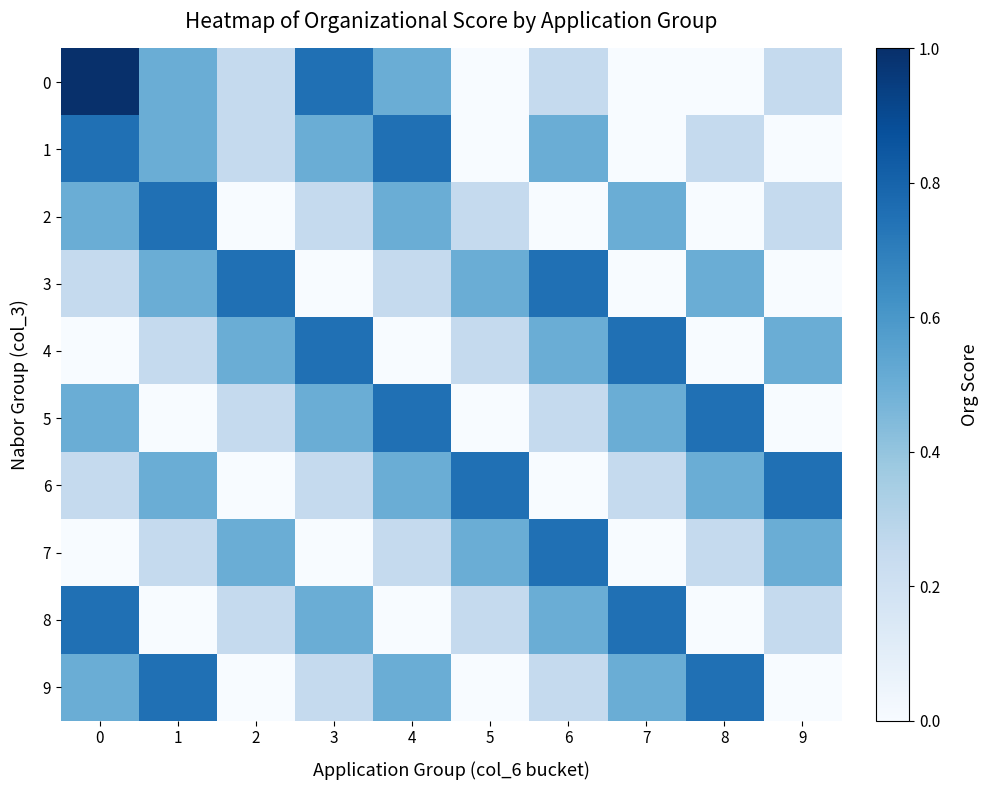

At how many categories does at least one series exceed 0?

10